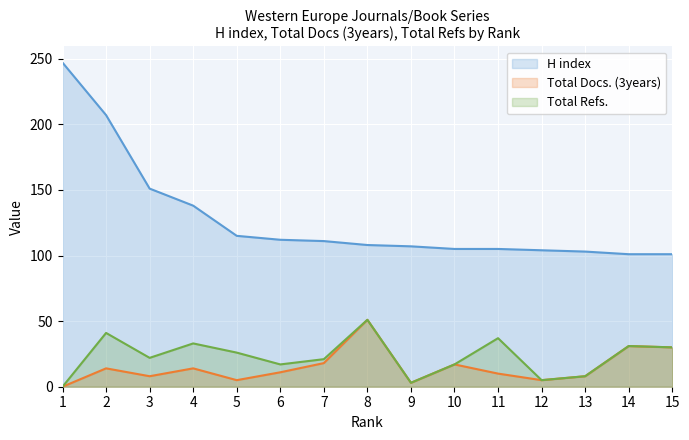

At how many categories does at least one series exceed 26?

15